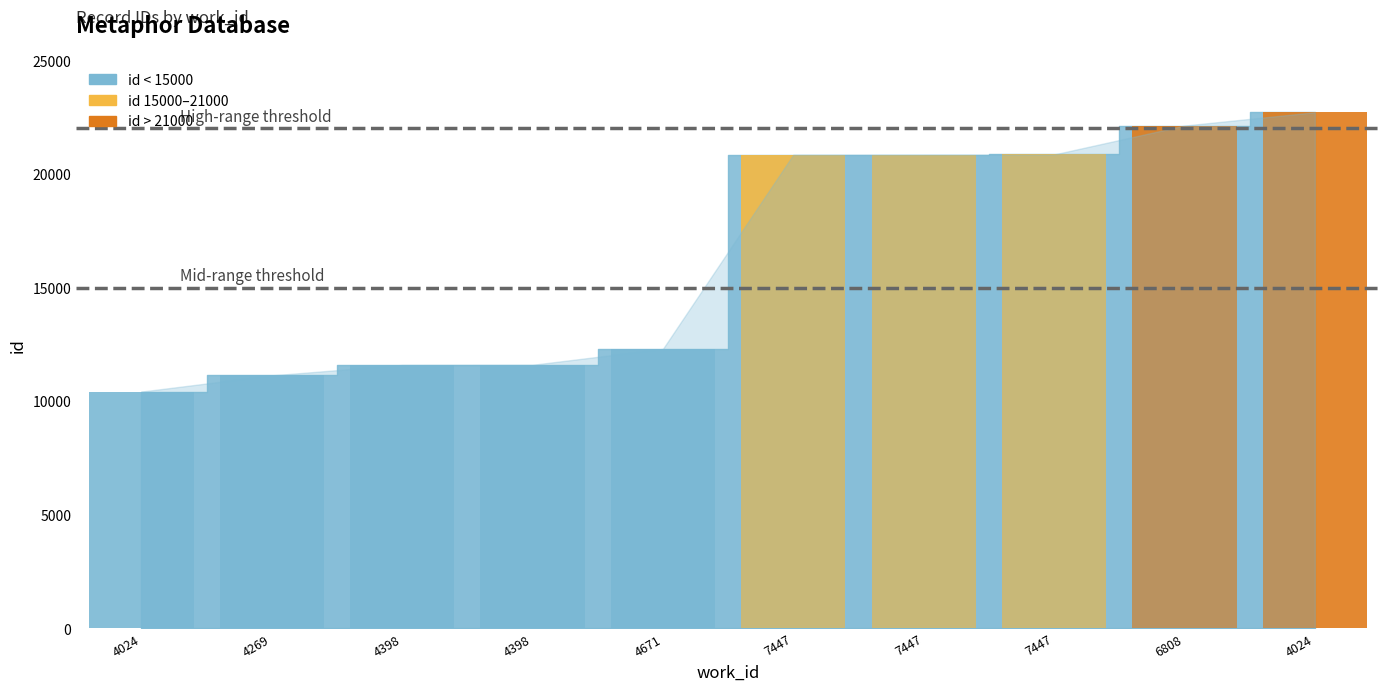

How many data points does each series have?

10